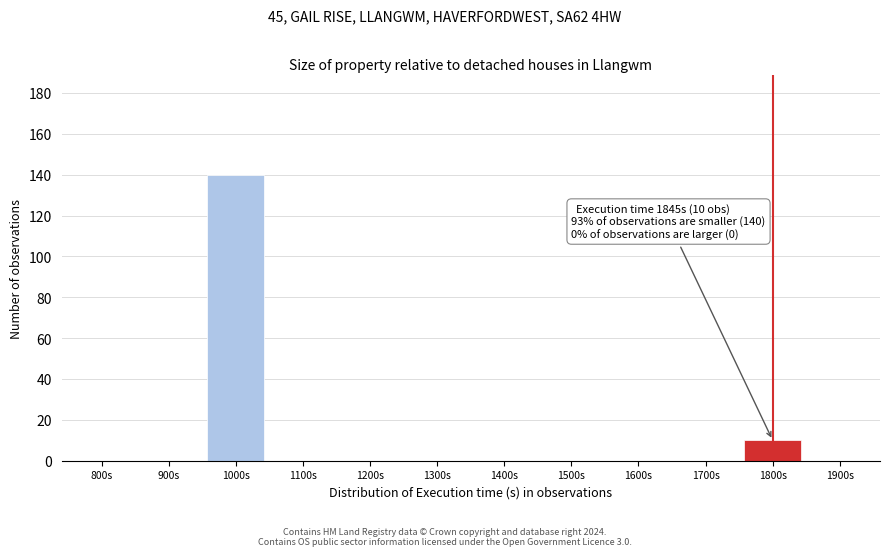

Reading left to right, what are all the values shown in this chart?

800s=0	900s=0	1000s=140	1100s=0	1200s=0	1300s=0	1400s=0	1500s=0	1600s=0	1700s=0	1800s=10	1900s=0